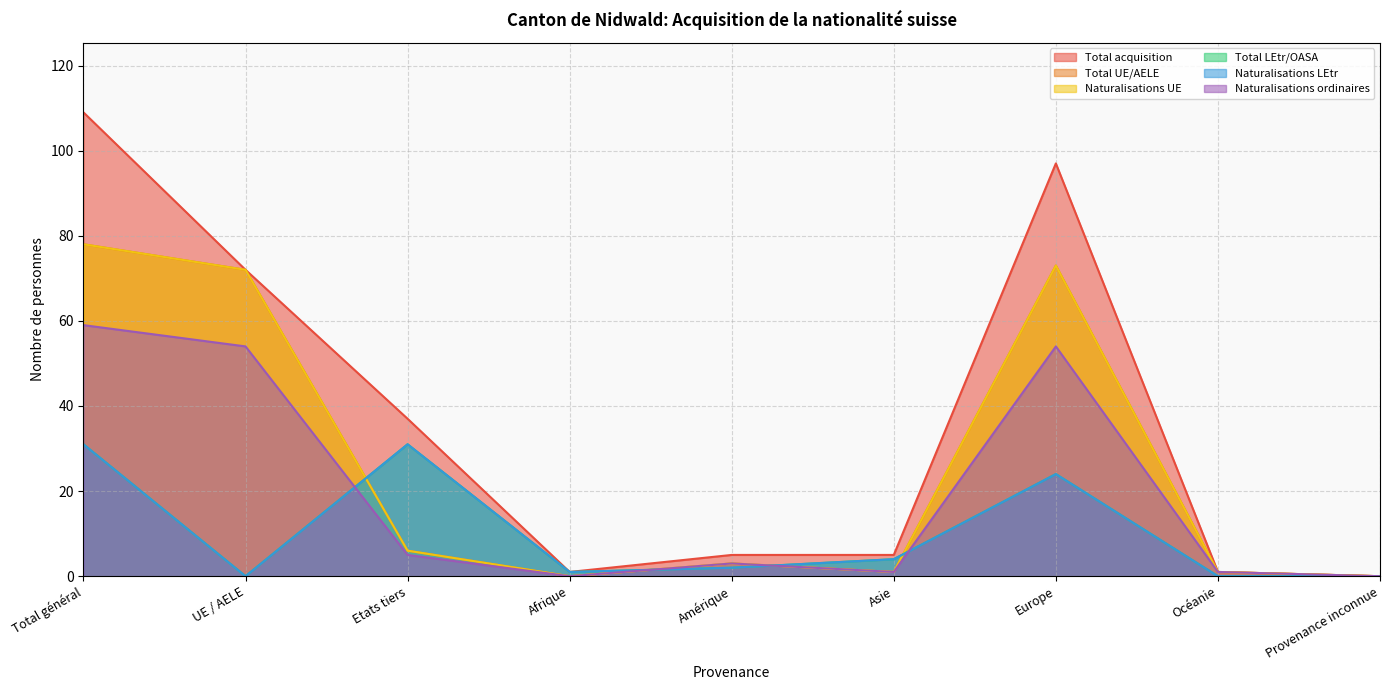

How many values in Naturalisations LEtr are above zero?

6